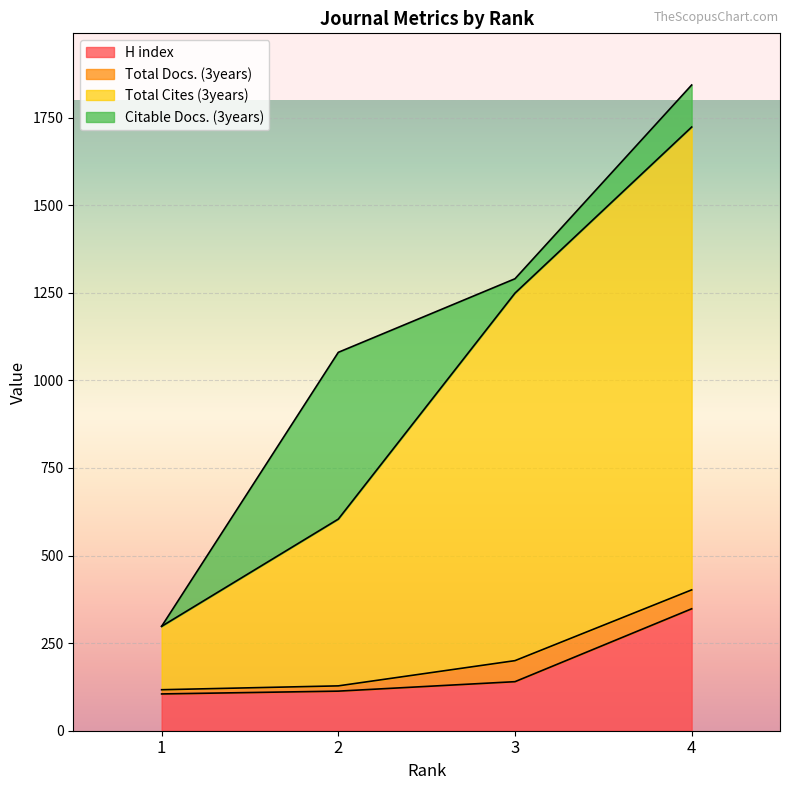

What is the difference between the second highest and second lowest values in the H index series?

27